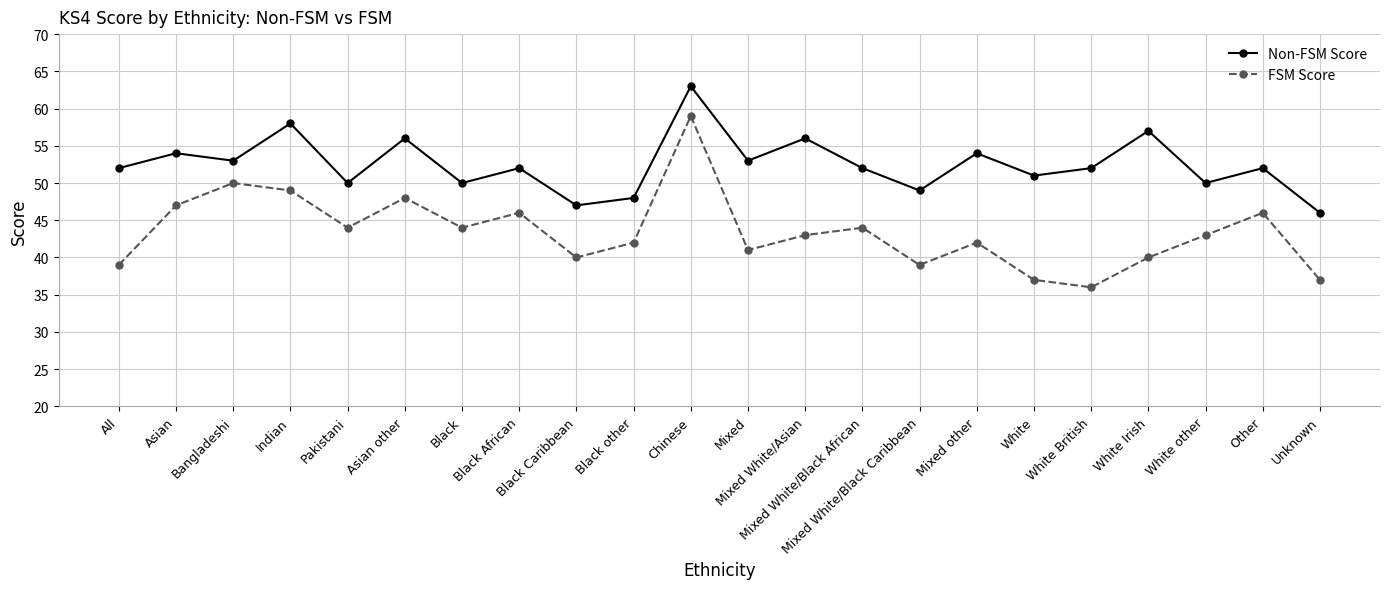

Which category has the highest value in the Non-FSM Score series?

Chinese